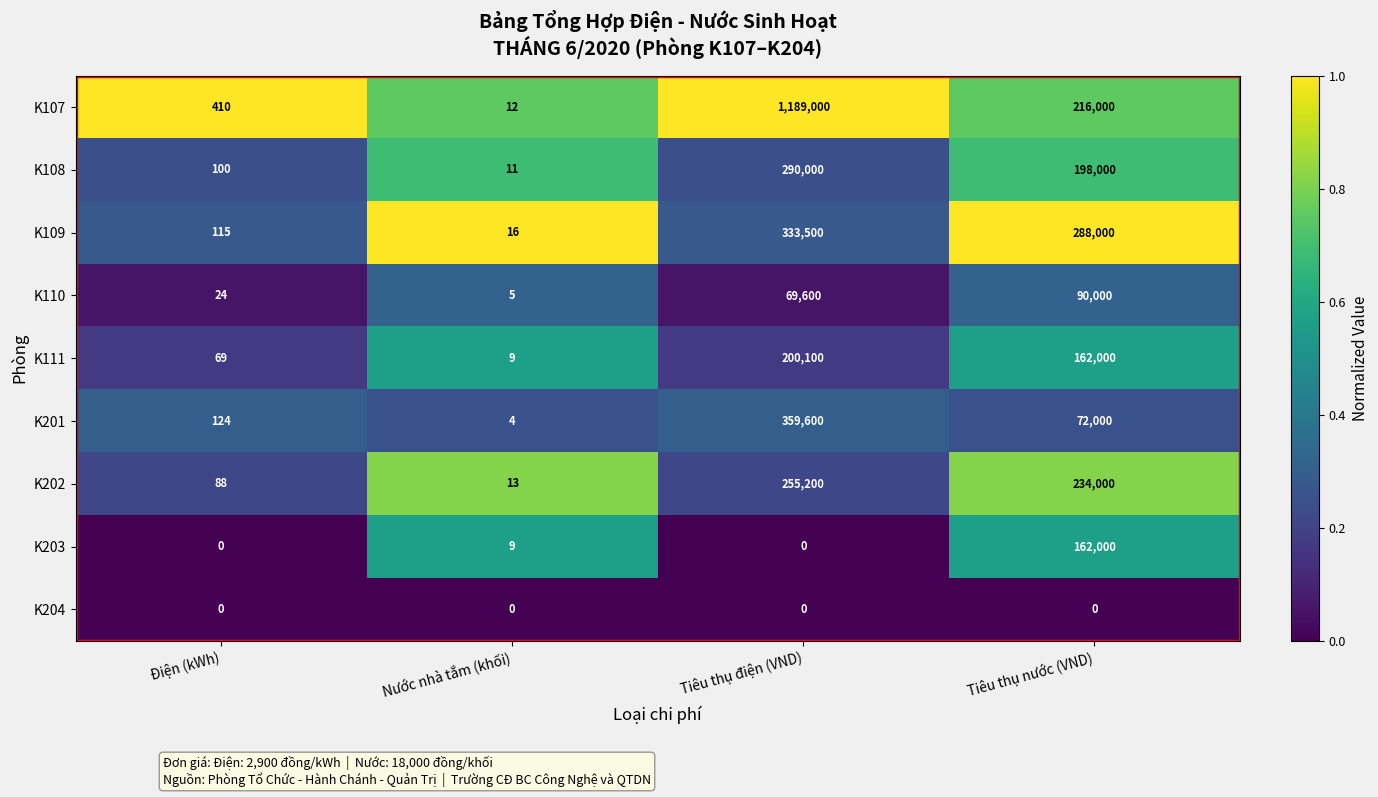

Which series changed the most between Nước nhà tắm (khối) and Tiêu thụ điện (VND)?

K107